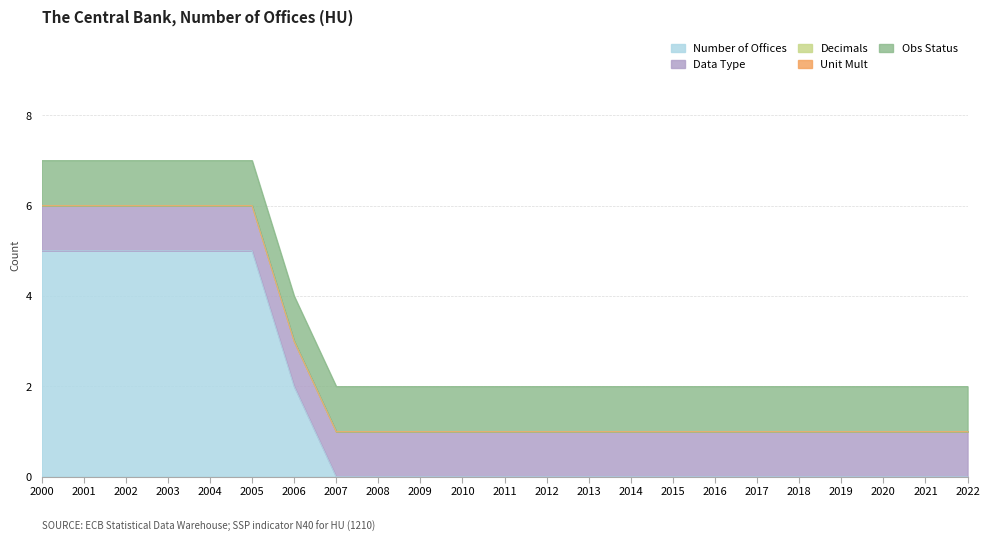

Reading left to right, list all the values displayed in this chart.

Number of Offices: 5	5	5	5	5	5	2	0	0	0	0	0	0	0	0	0	0	0	0	0	0	0	0
Data Type: 1	1	1	1	1	1	1	1	1	1	1	1	1	1	1	1	1	1	1	1	1	1	1
Decimals: 0	0	0	0	0	0	0	0	0	0	0	0	0	0	0	0	0	0	0	0	0	0	0
Unit Mult: 0	0	0	0	0	0	0	0	0	0	0	0	0	0	0	0	0	0	0	0	0	0	0
Obs Status: 1	1	1	1	1	1	1	1	1	1	1	1	1	1	1	1	1	1	1	1	1	1	1